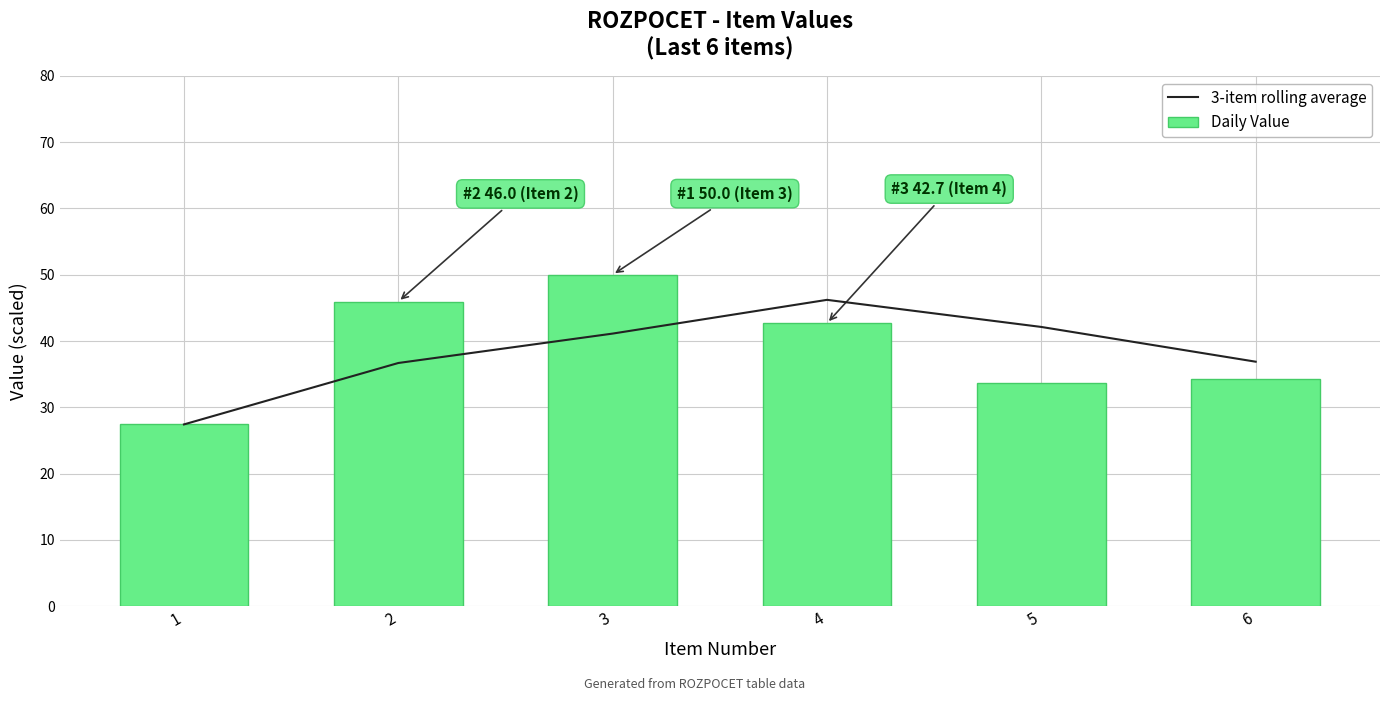

Count the number of categories in the chart.

6